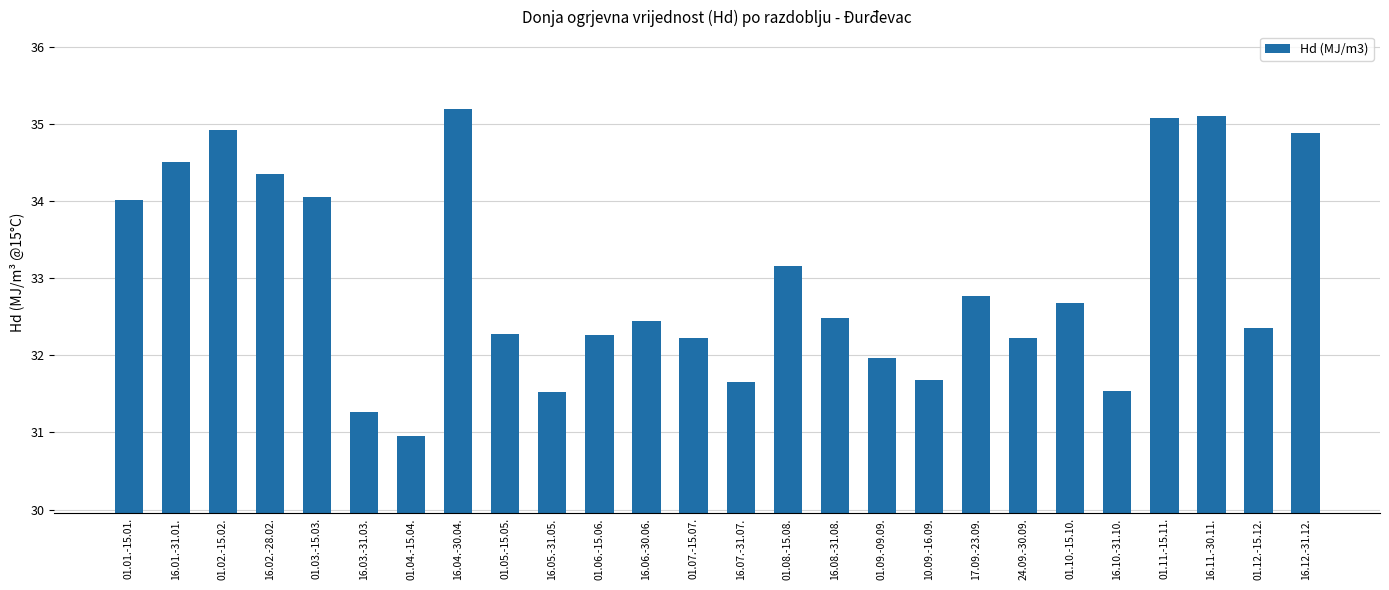

Read the value at 10.09.-16.09..

31.7